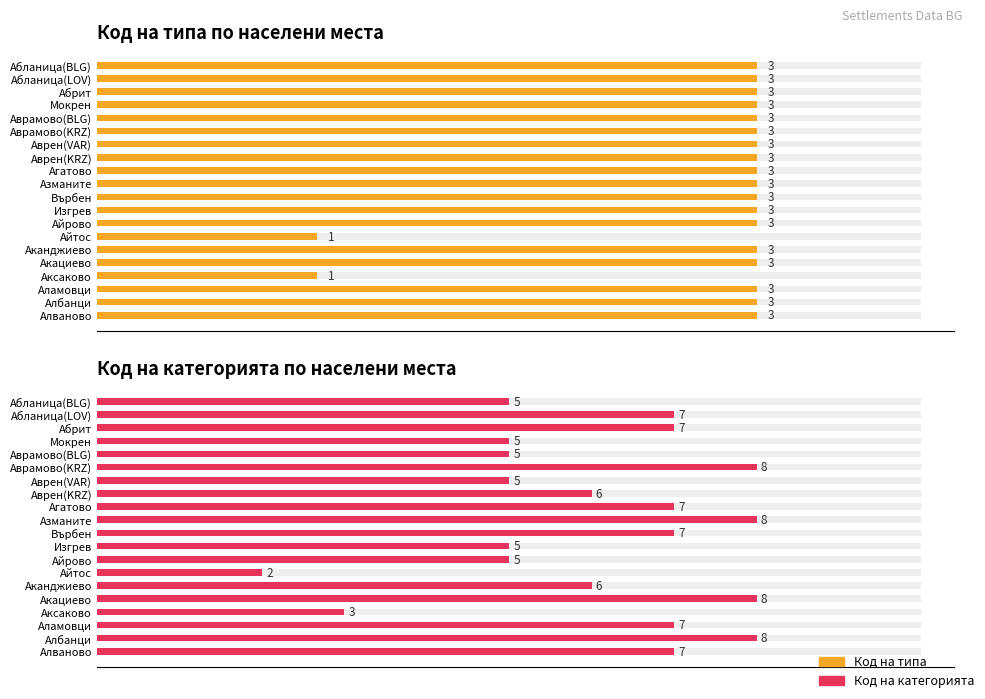

Does the chart contain any negative values?

No